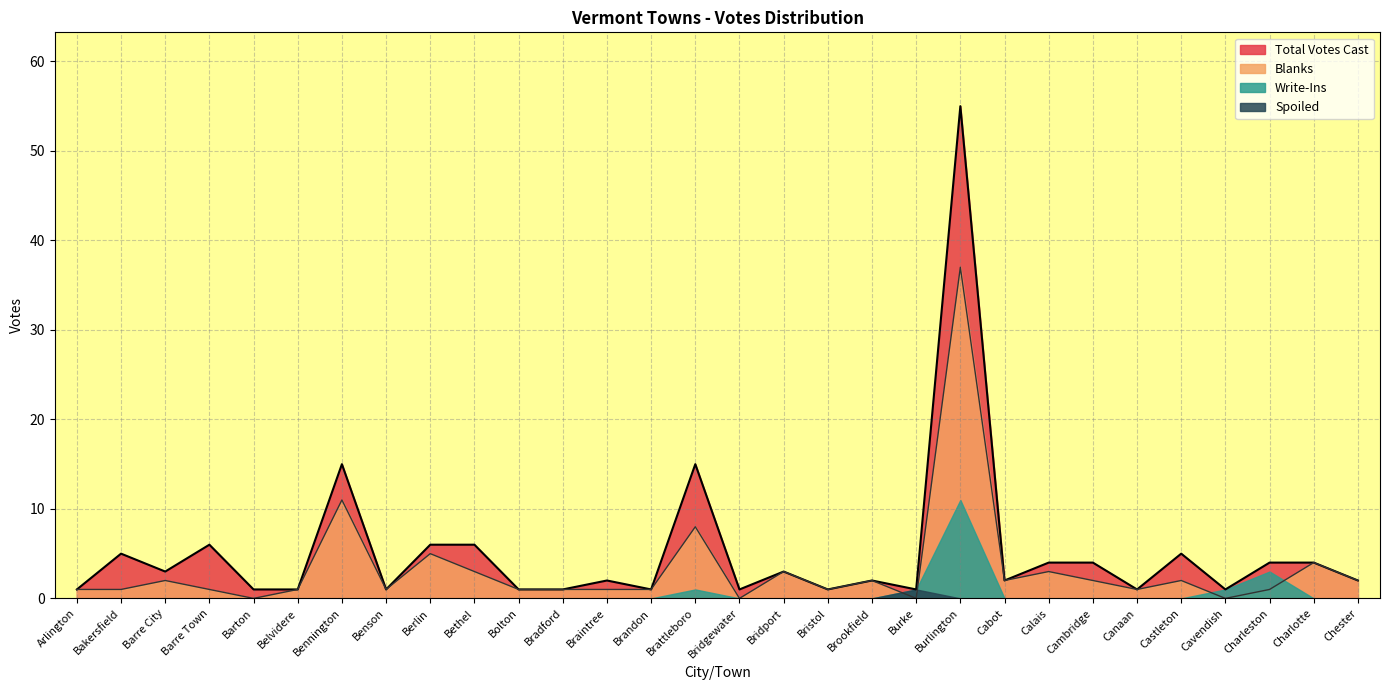

Is the value of Blanks at Barre Town greater than the value of Total Votes Cast at Bradford?

No